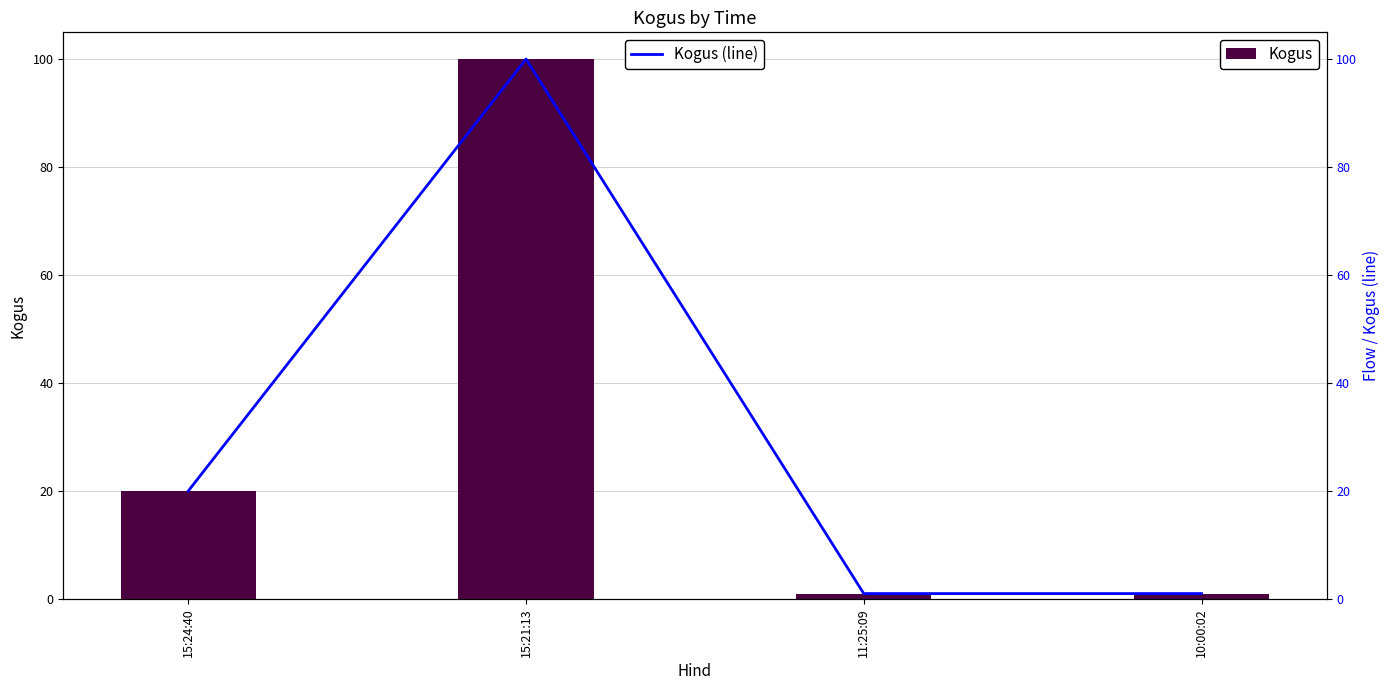

At how many categories does at least one series exceed 91?

1